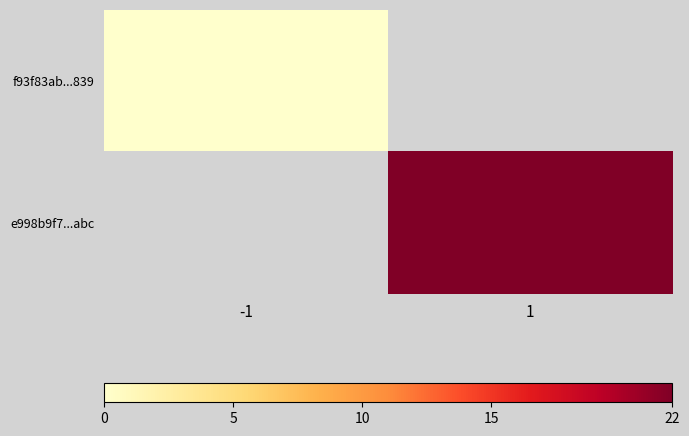

At how many categories does at least one series exceed 10?

1